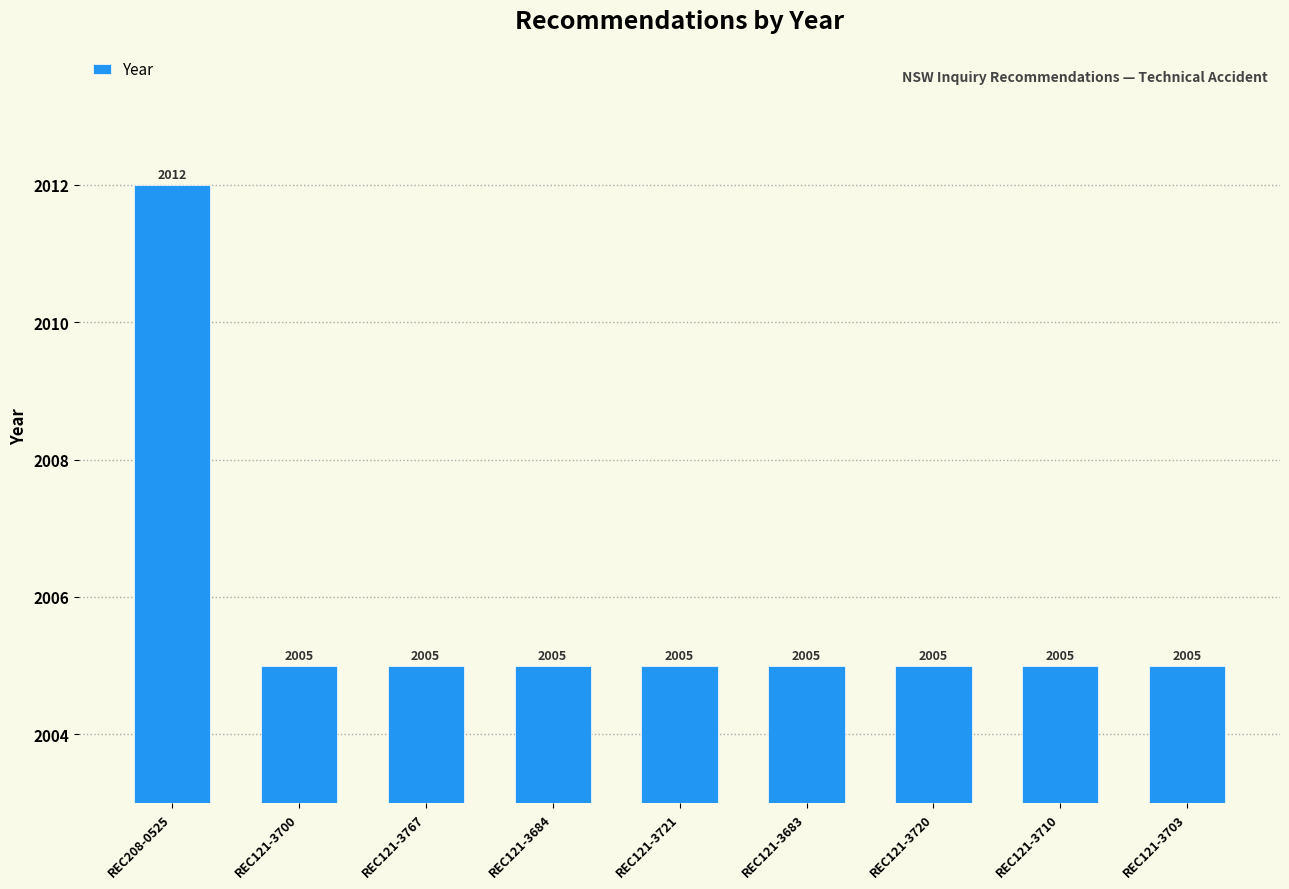

Is it true that the value at REC121-3721 is 1301?

False